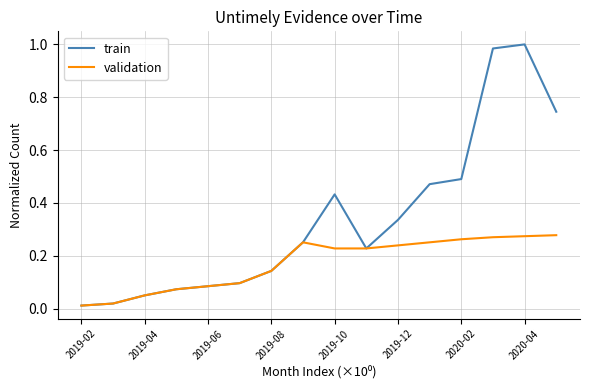

Which series has the widest spread of values?

train